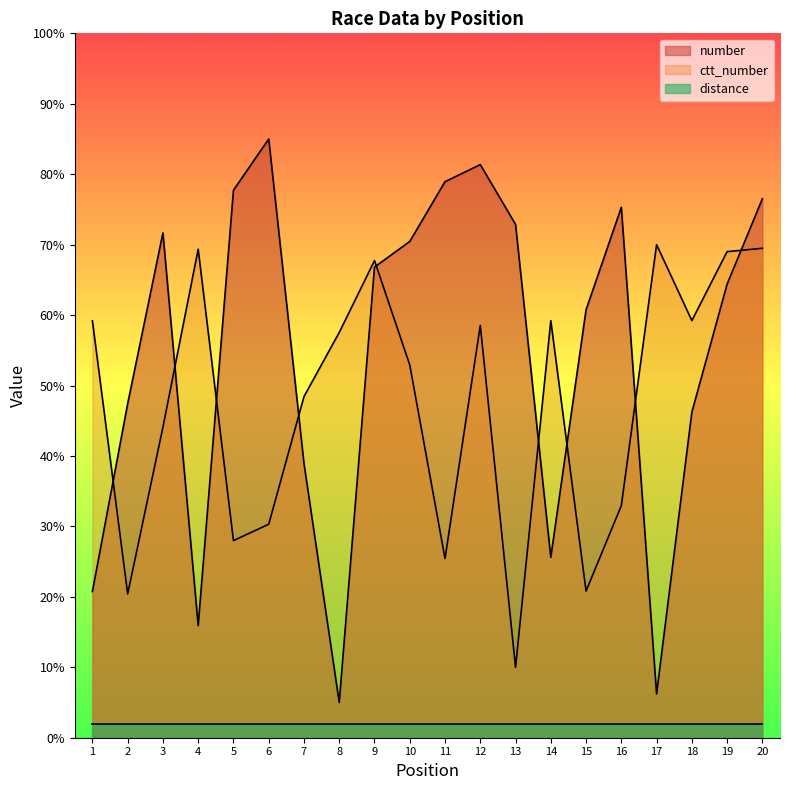

At which label does ctt_number reach its peak?

17